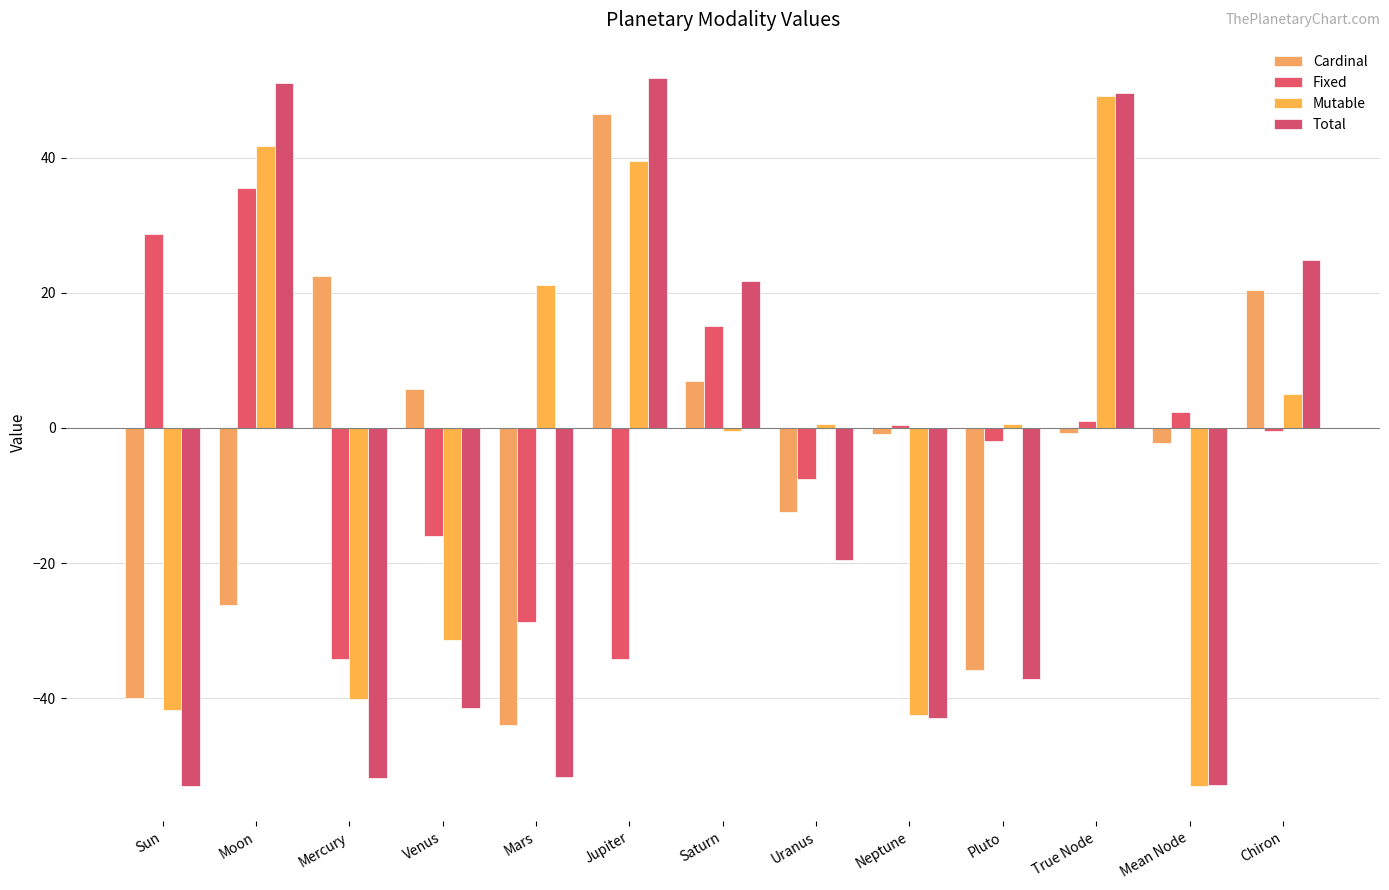

What is the average value of the Total series?

-11.6